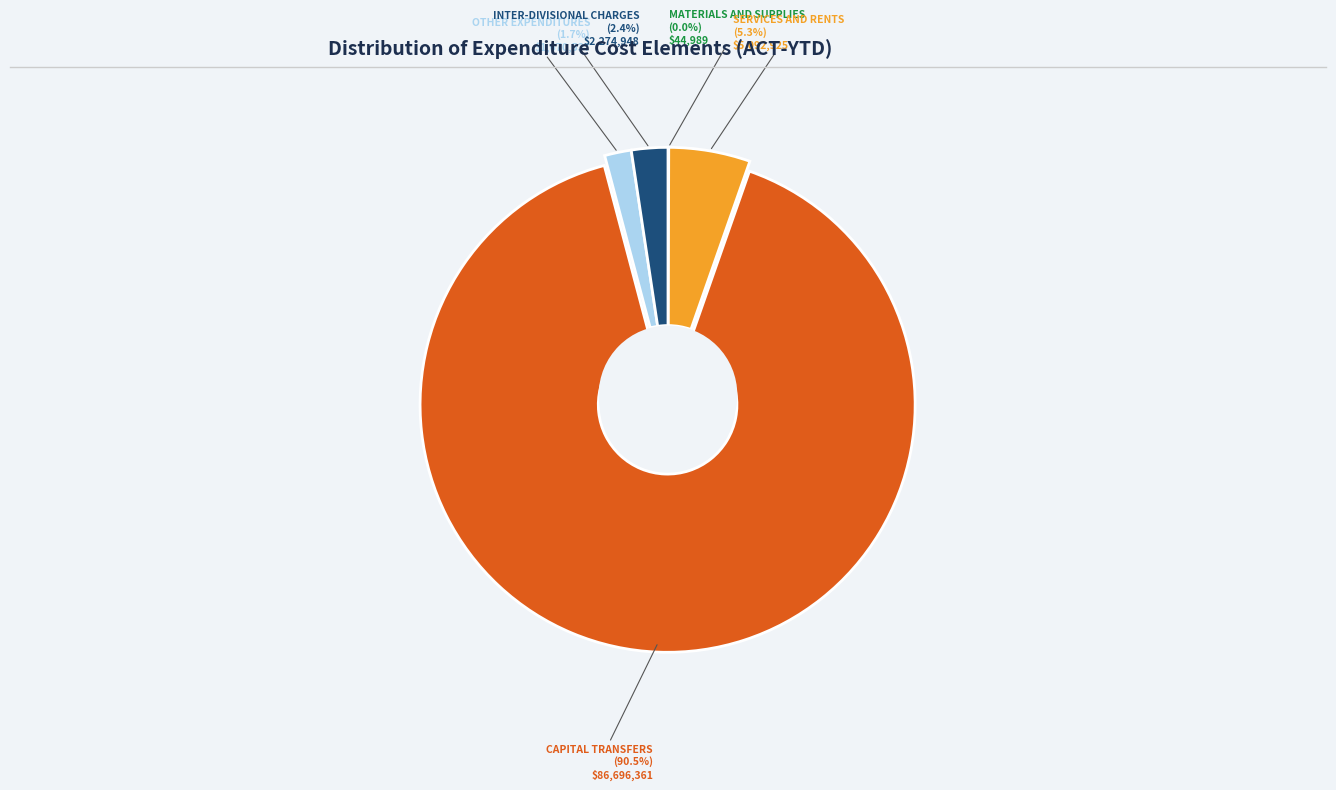

How much of the chart is everything except INTER-DIVISIONAL CHARGES?

97.6%